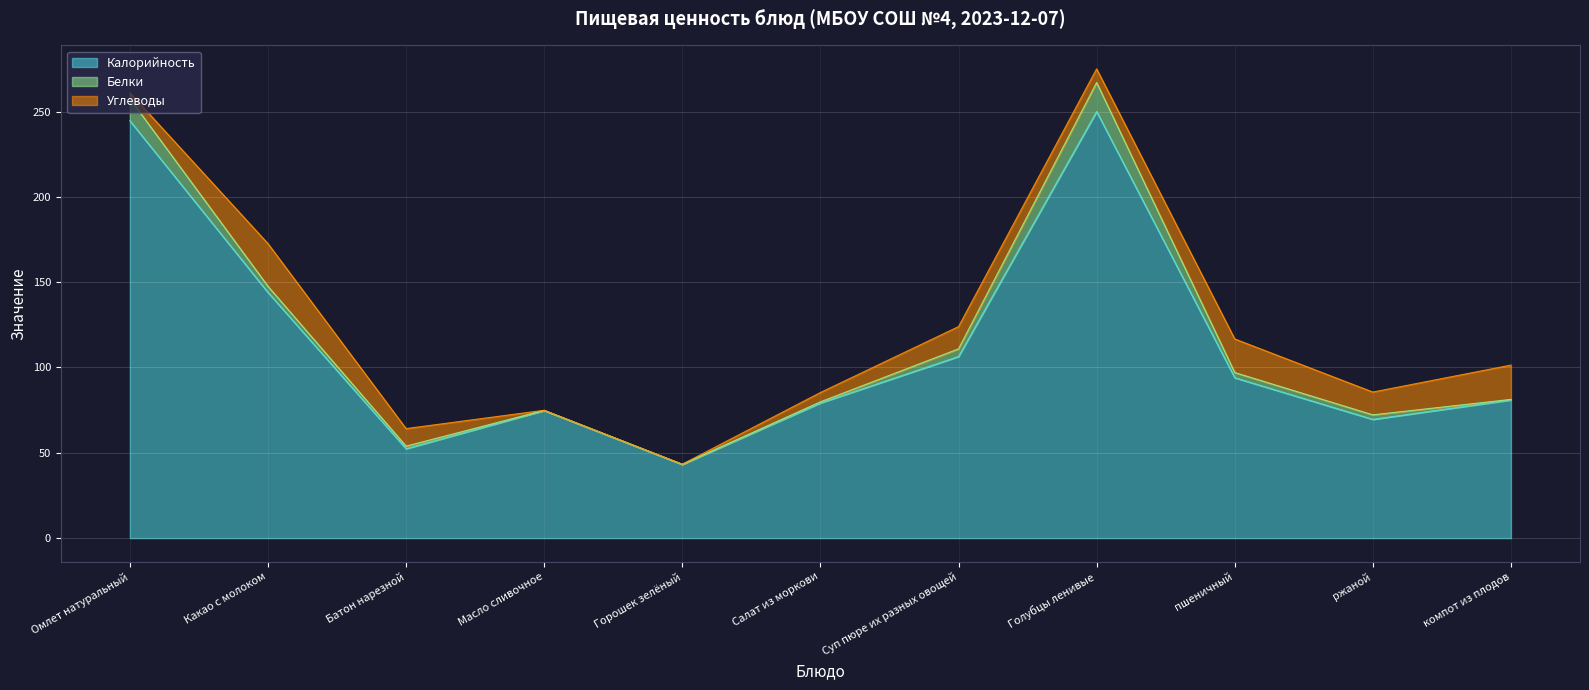

True or false: Углеводы has a value of 5.8 at Суп пюре их разных овощей.

False